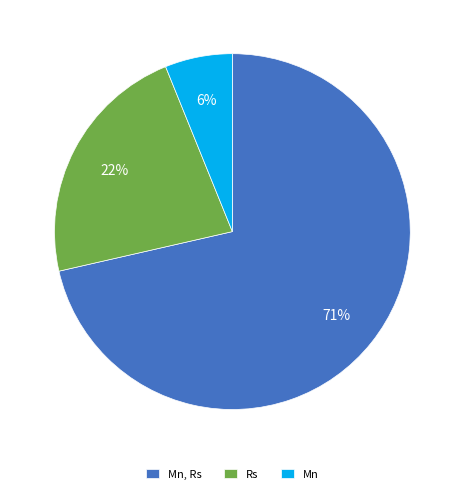

Approximately how many times larger is the value at Rs compared to Mn, Rs?

0.3